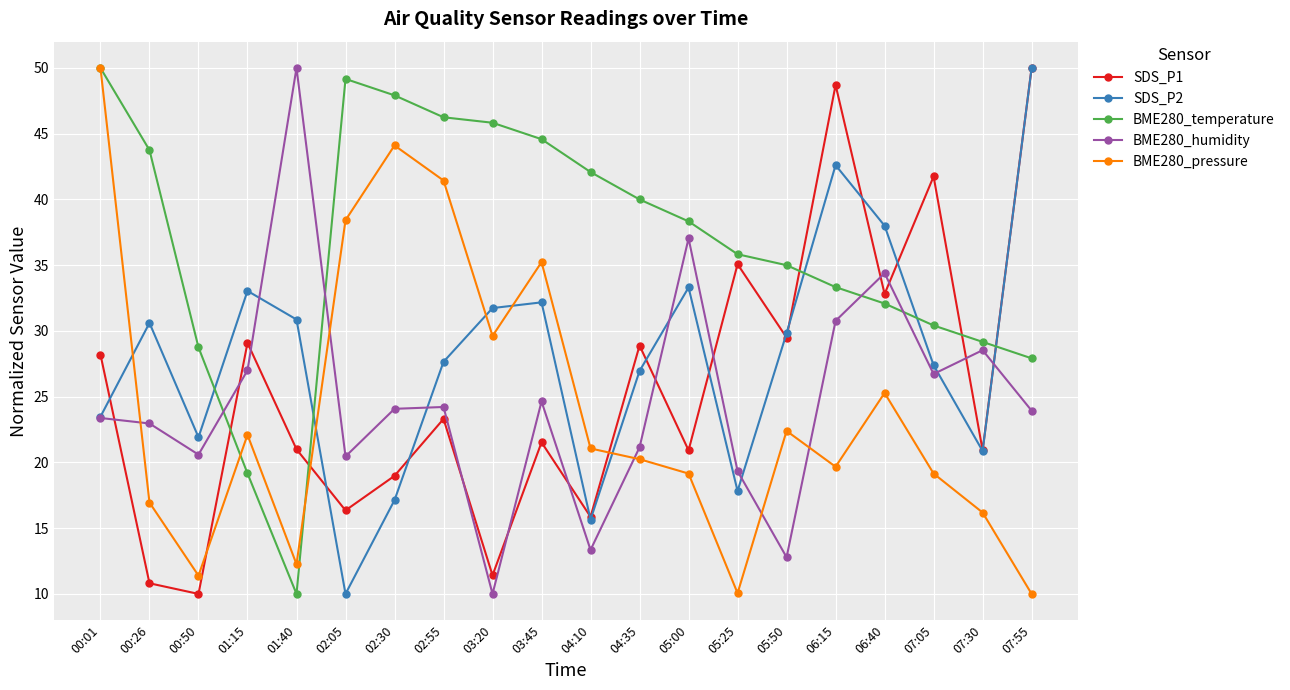

How many data points does each series have?

20